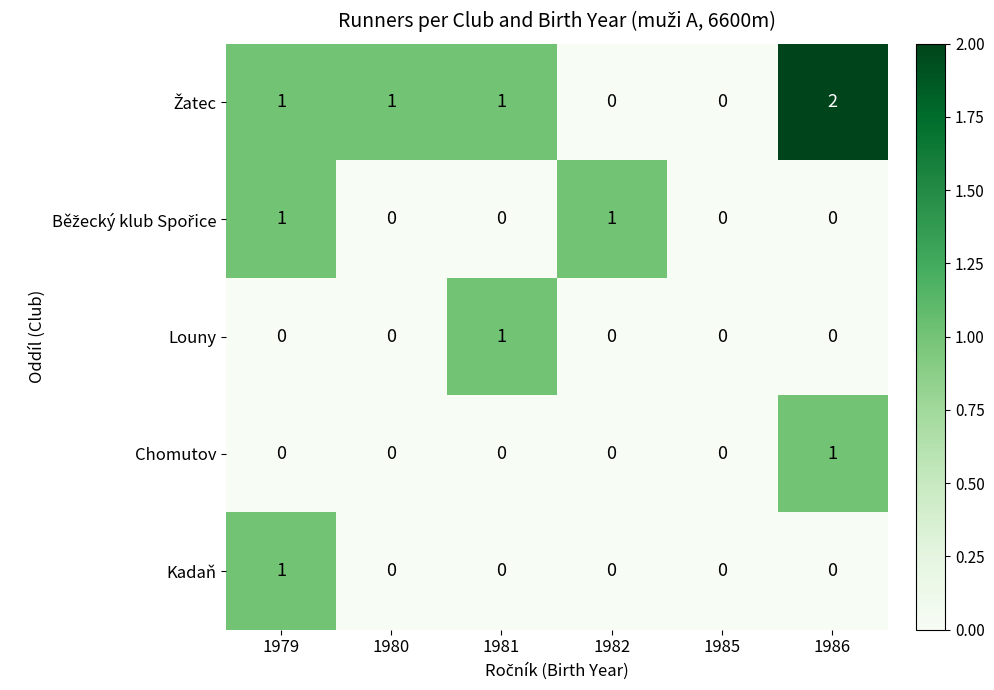

Which category has the highest value in the Chomutov series?

1986